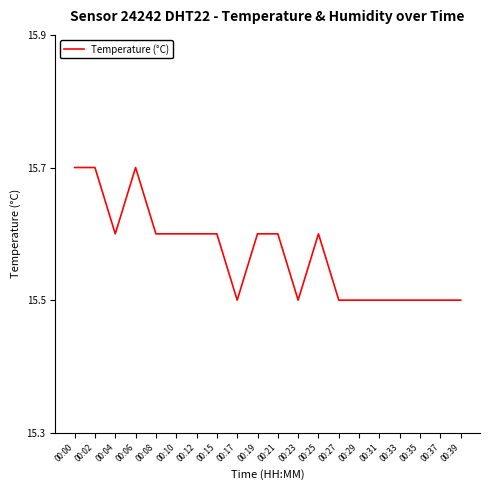

What is the difference between the second highest and second lowest values?

0.2